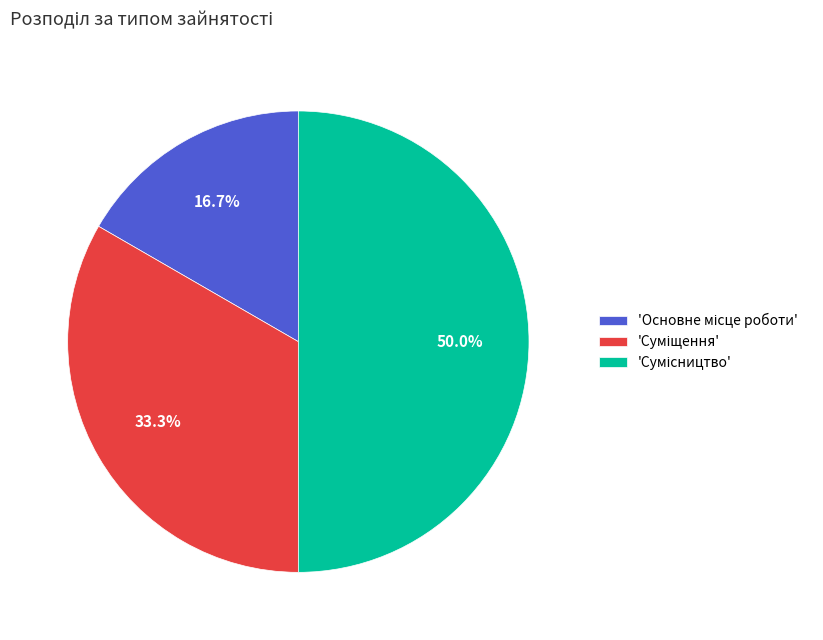

Does any single category account for the majority?

No